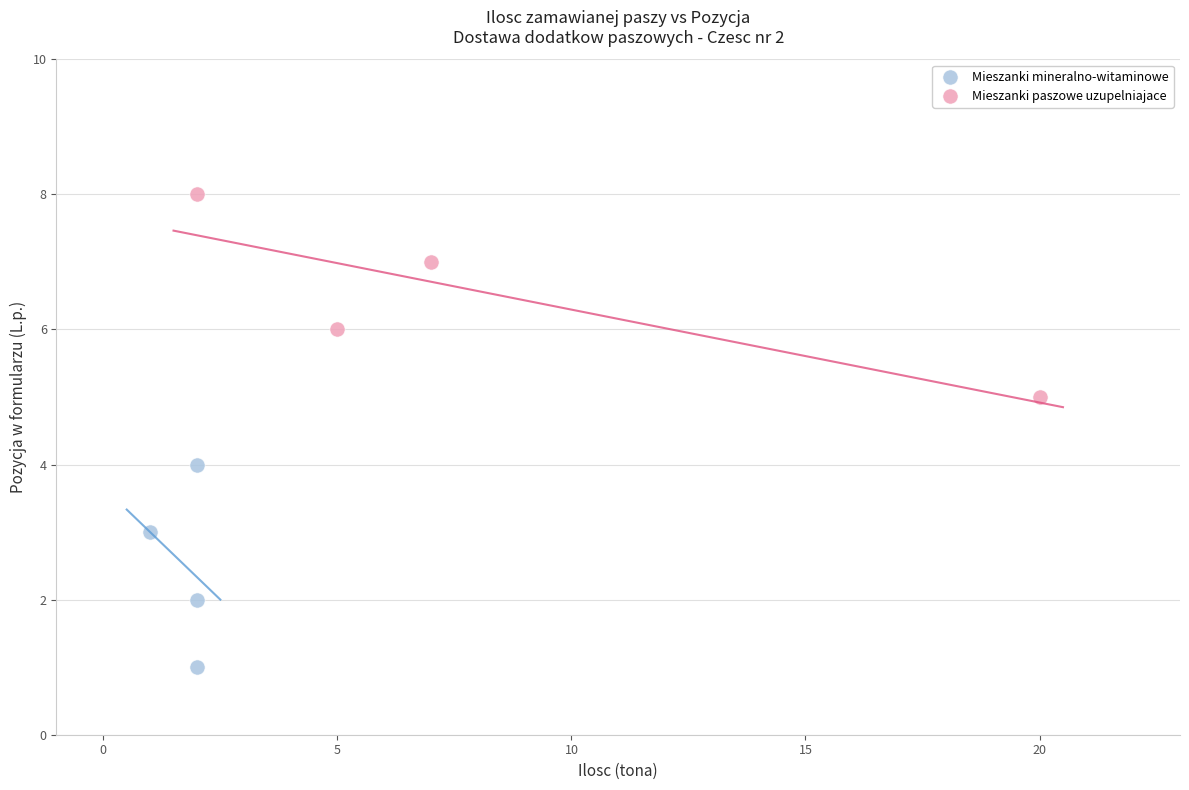

Which series contains the lowest Y value?

Mieszanki mineralno-witaminowe